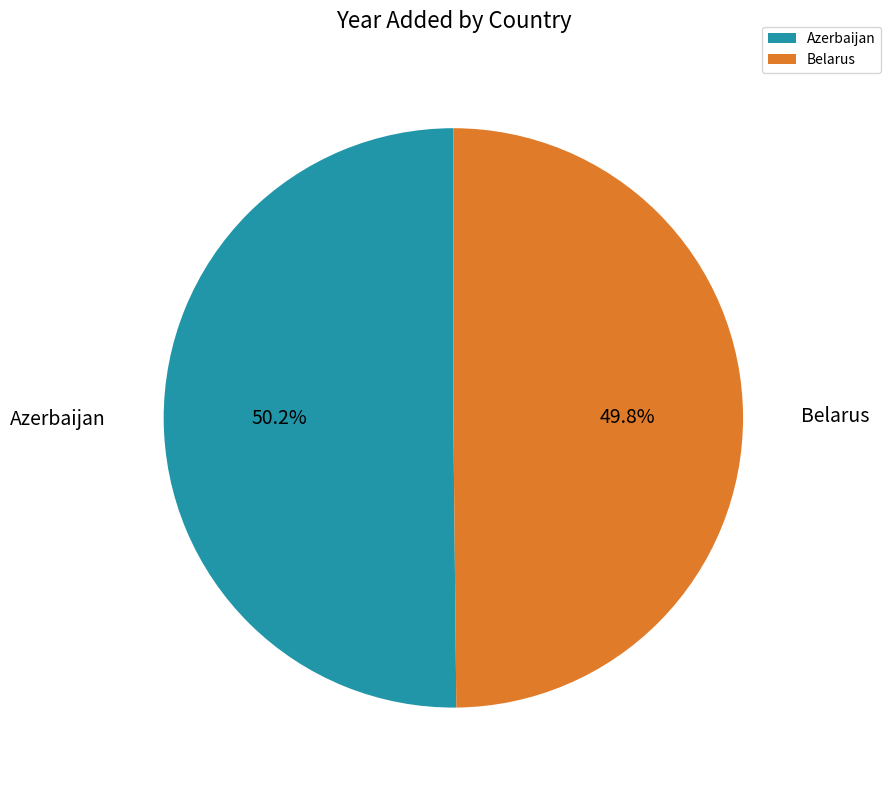

What is the ratio of the value at Belarus to the value at Azerbaijan?

1.0